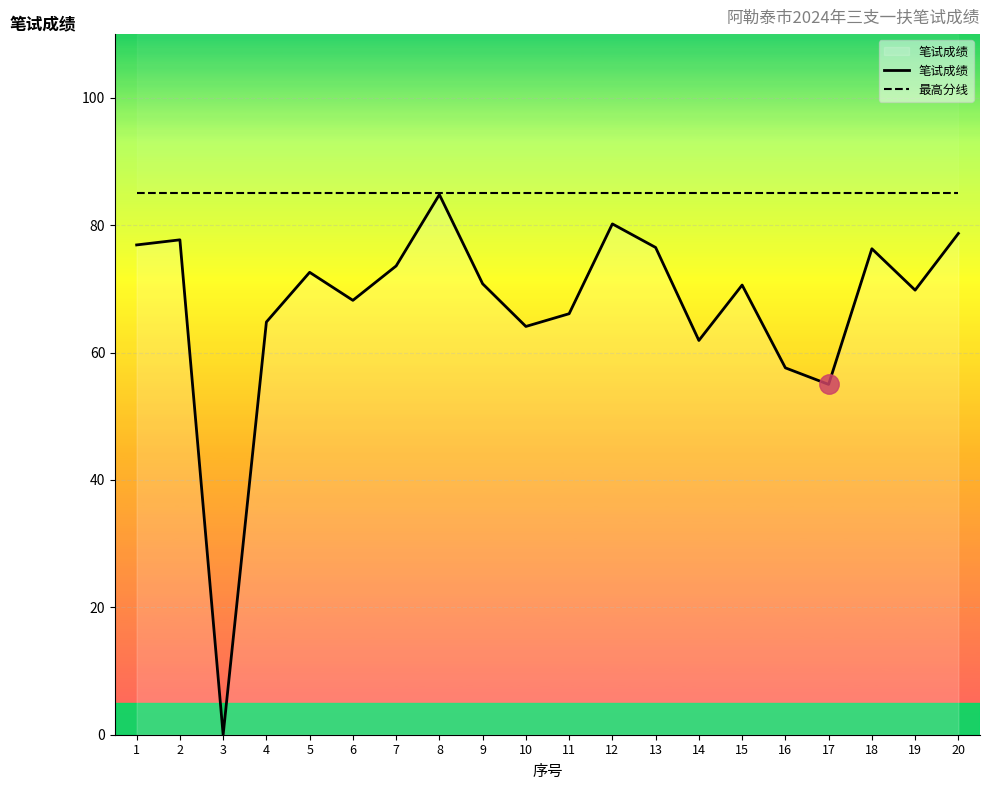

Which series has the widest spread of values?

笔试成绩